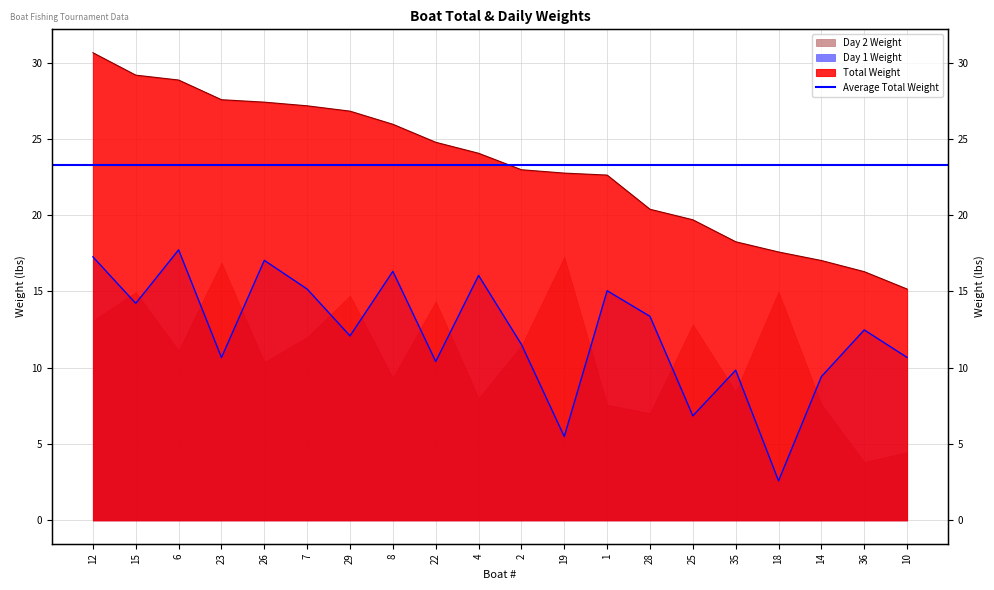

Between 35 and 18, which is larger?

35